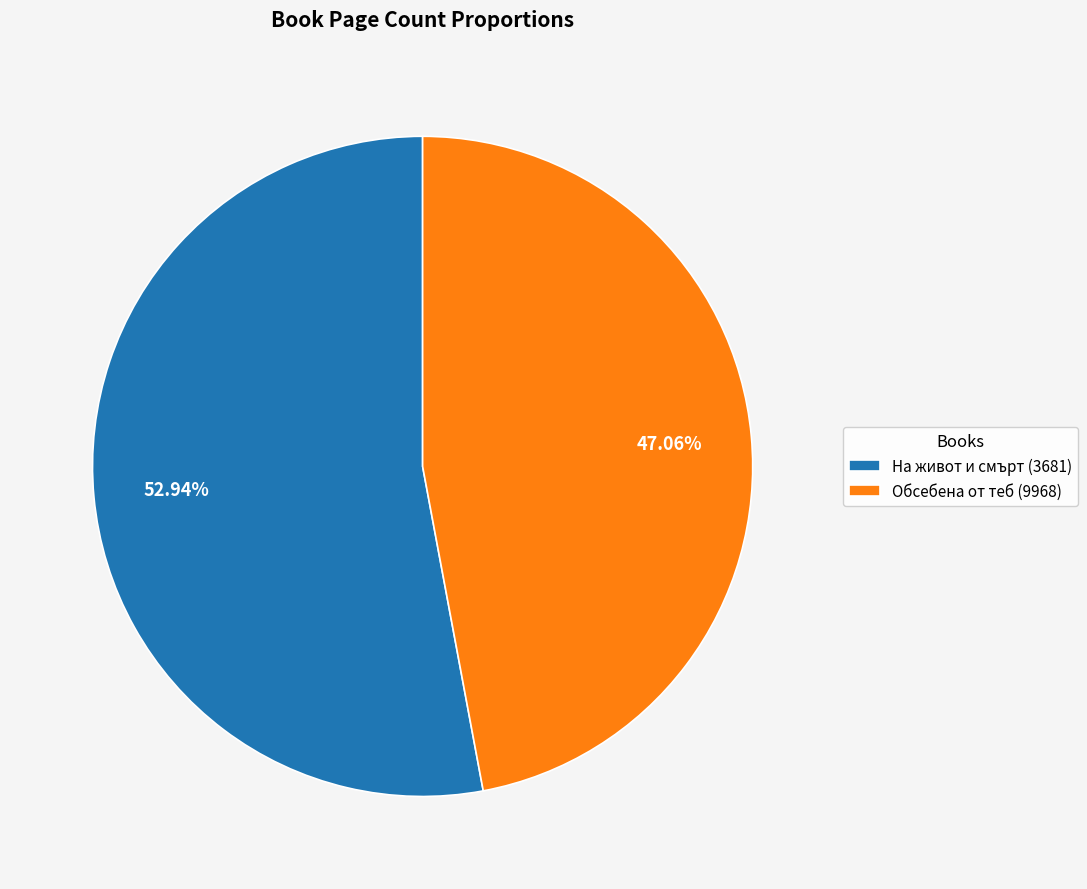

Does Обсебена от теб (9968) represent more than half of the total?

No